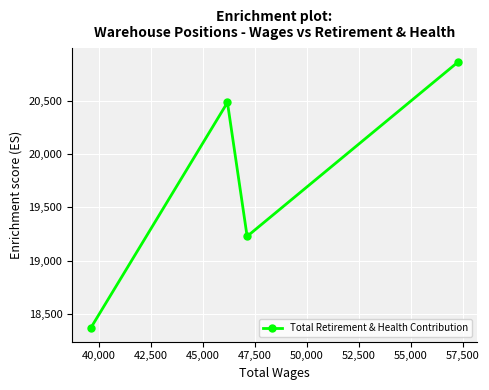

How many points are lower than both their immediate neighbors (excluding endpoints)?

1